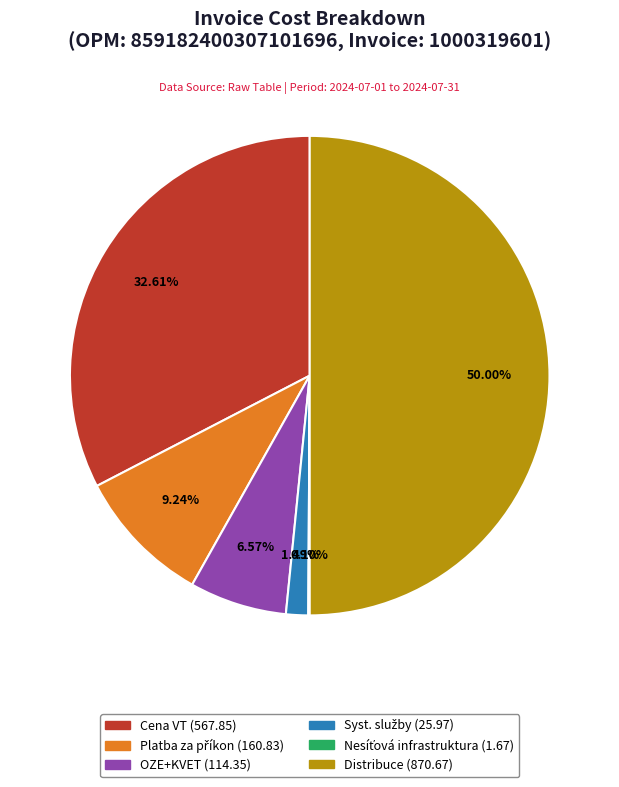

What percentage is the Distribuce (870.67) slice, to the nearest percent?

50%